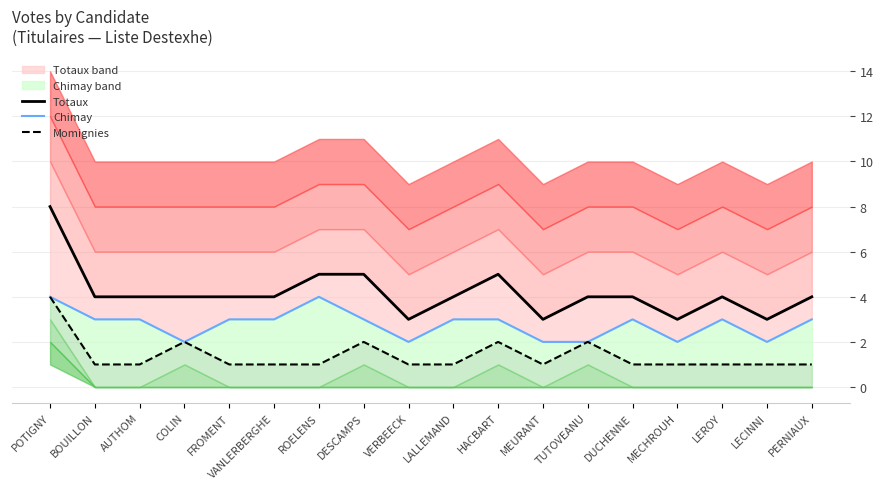

What is the difference between the maximum and minimum values in the Totaux series?

5